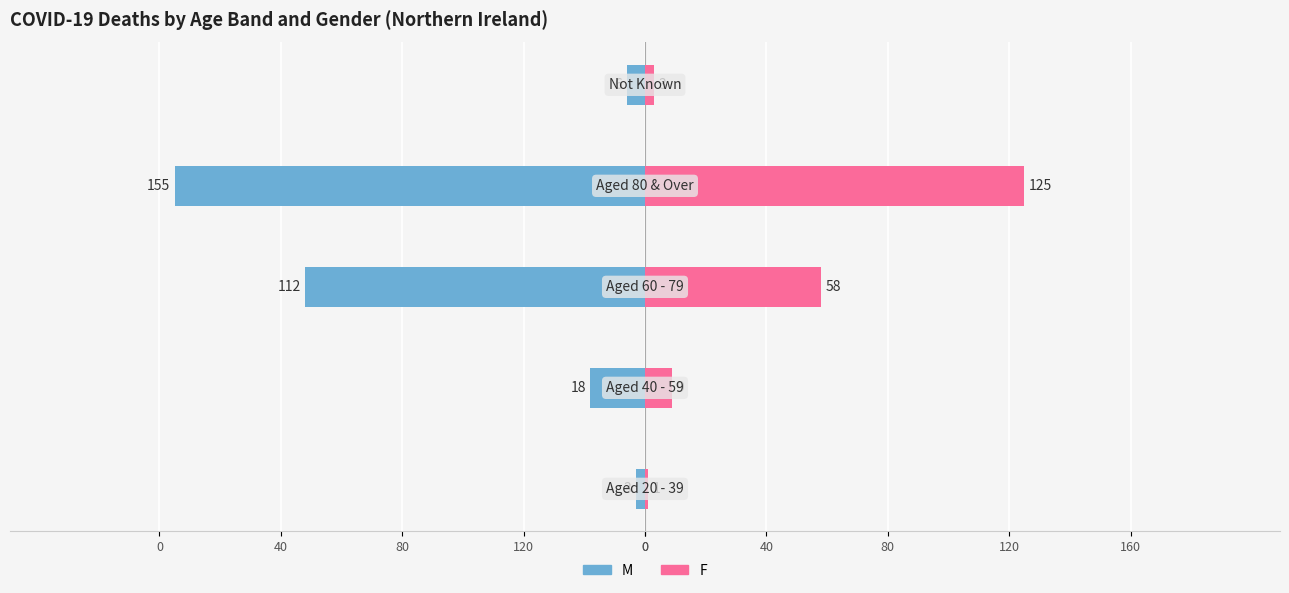

What is the smallest value displayed?

-155